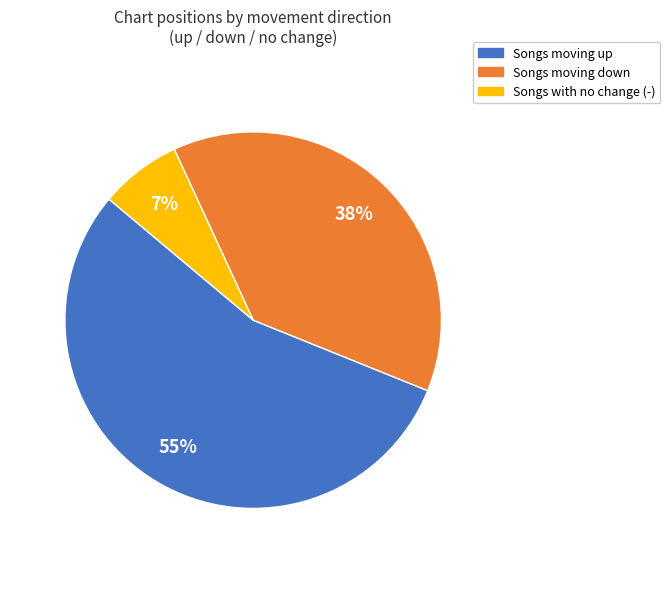

To the nearest percent, what is the average slice percentage?

33%